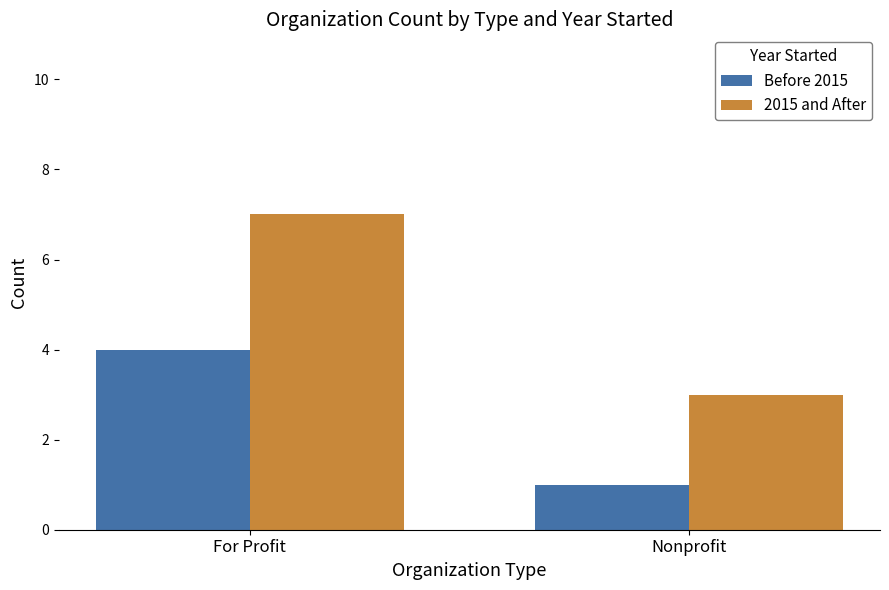

What is the sum of the 2015 and After values at For Profit and Nonprofit?

10